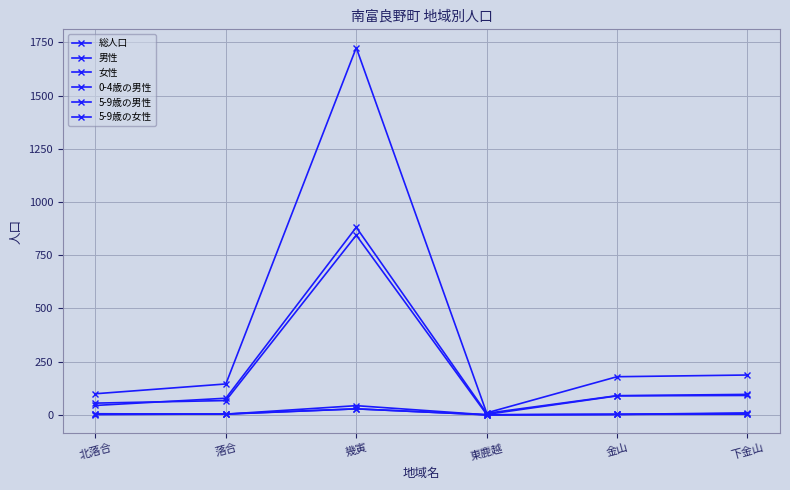

True or false: 5-9歳の女性 and 総人口 intersect in this chart.

False